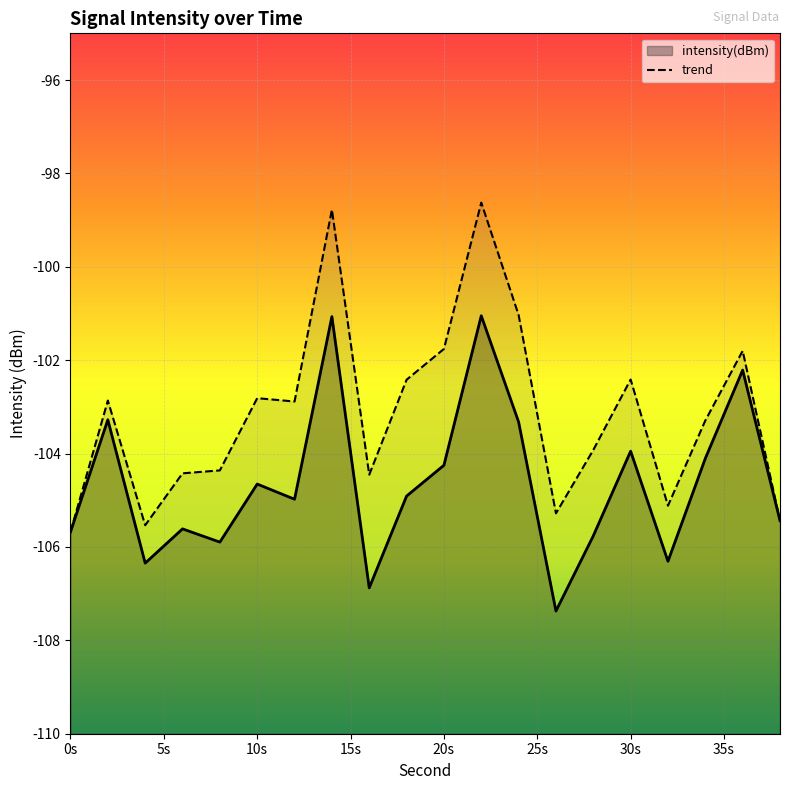

List the labels in order of value, largest first.

22, 14, 36, 2, 24, 30, 34, 20, 10, 18, 12, 38, 6, 0, 28, 8, 32, 4, 16, 26